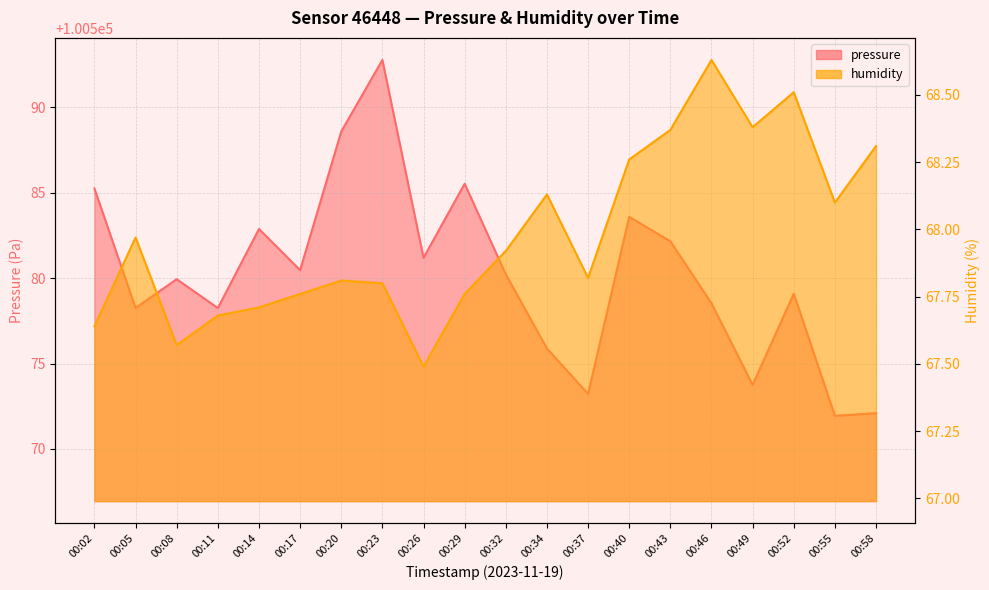

What is the spread (max minus min) of values at 00:23?

100525.0